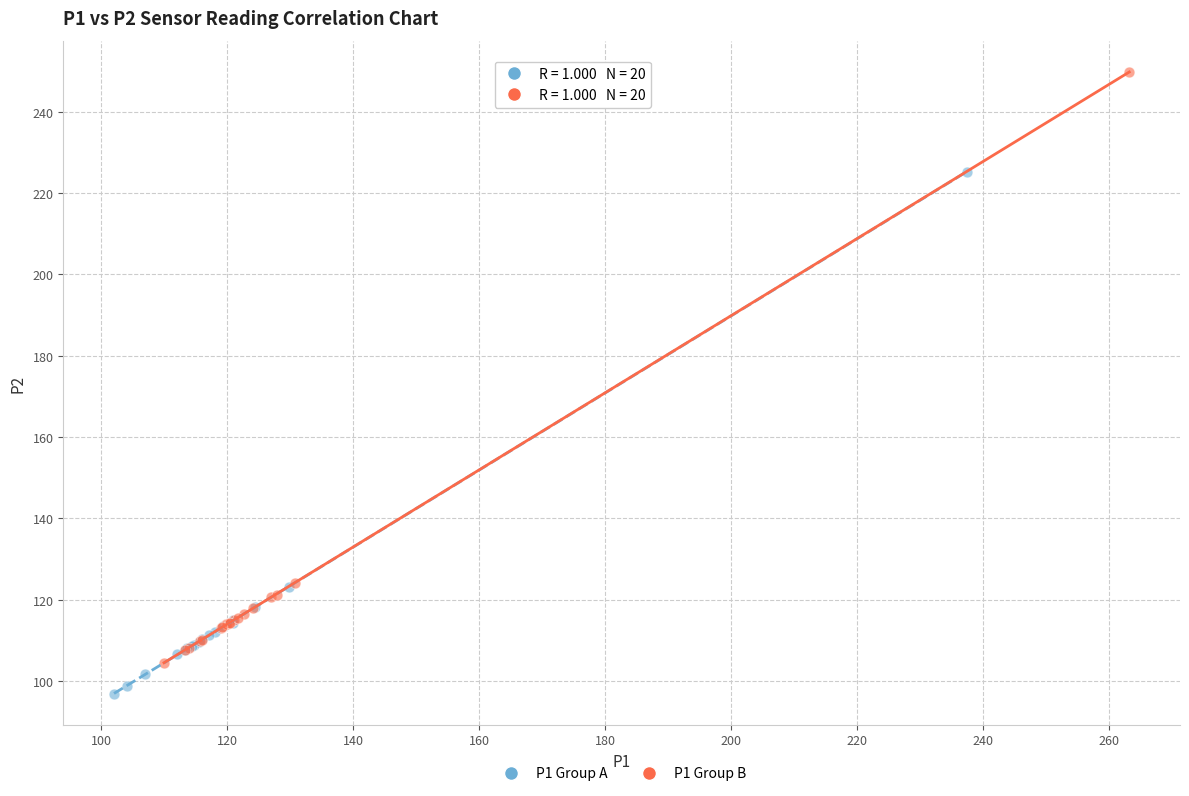

Which series reaches the maximum Y coordinate?

P1 Group B